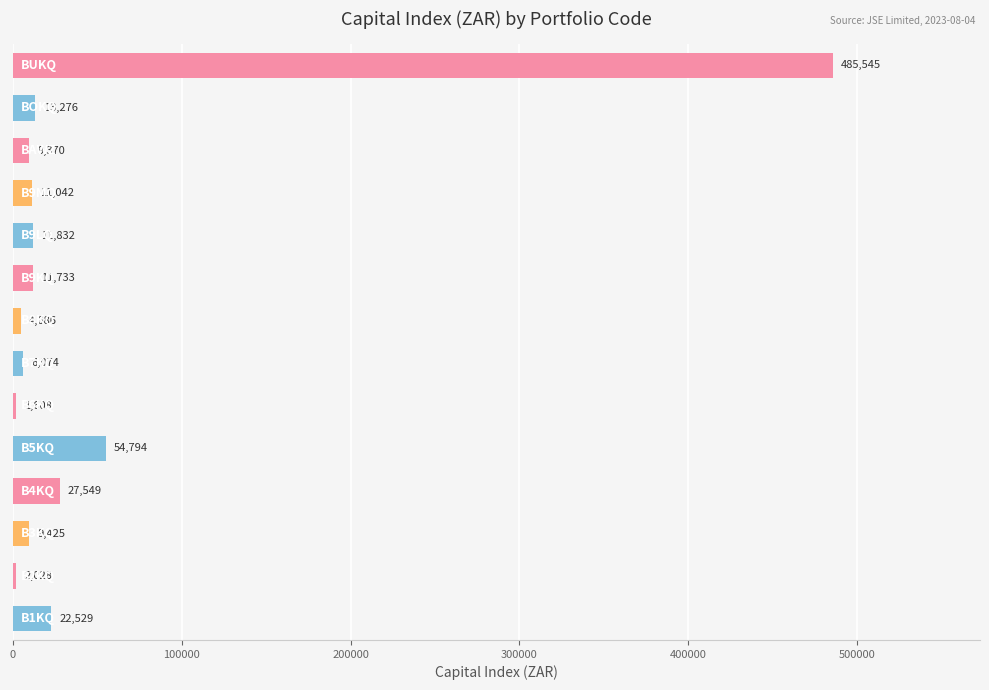

What is the maximum value shown in the chart?

485545.0